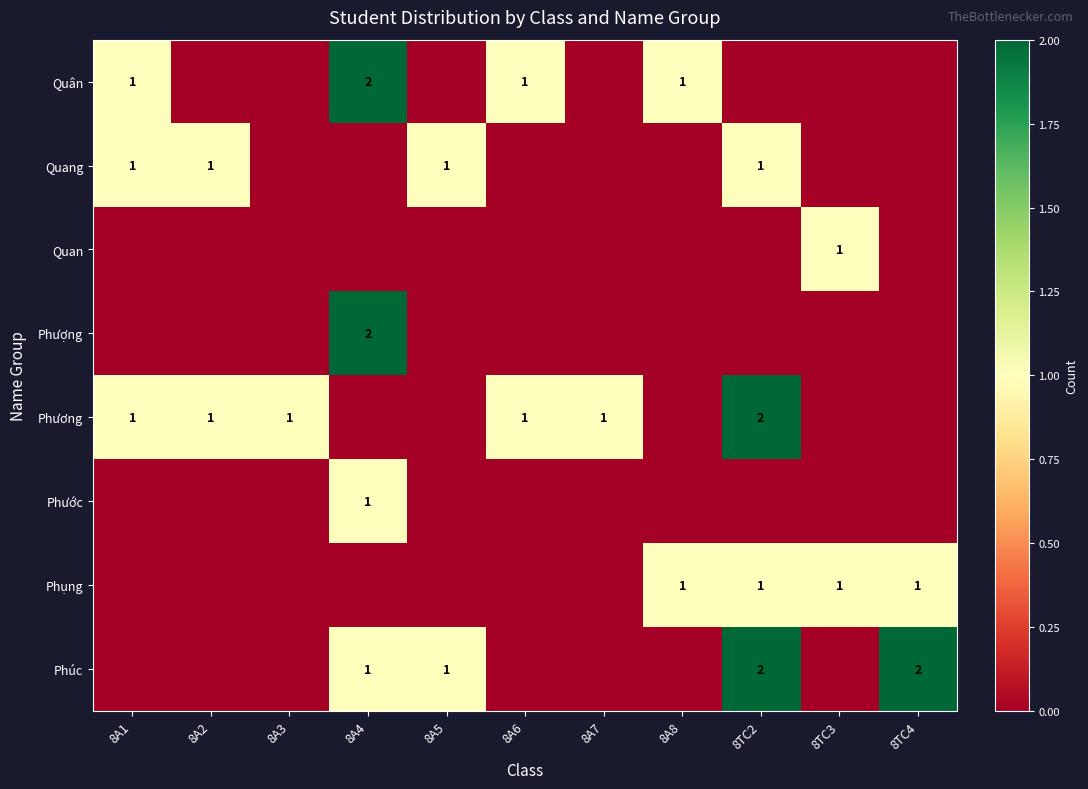

At which category is the sum across all series the highest?

8A4